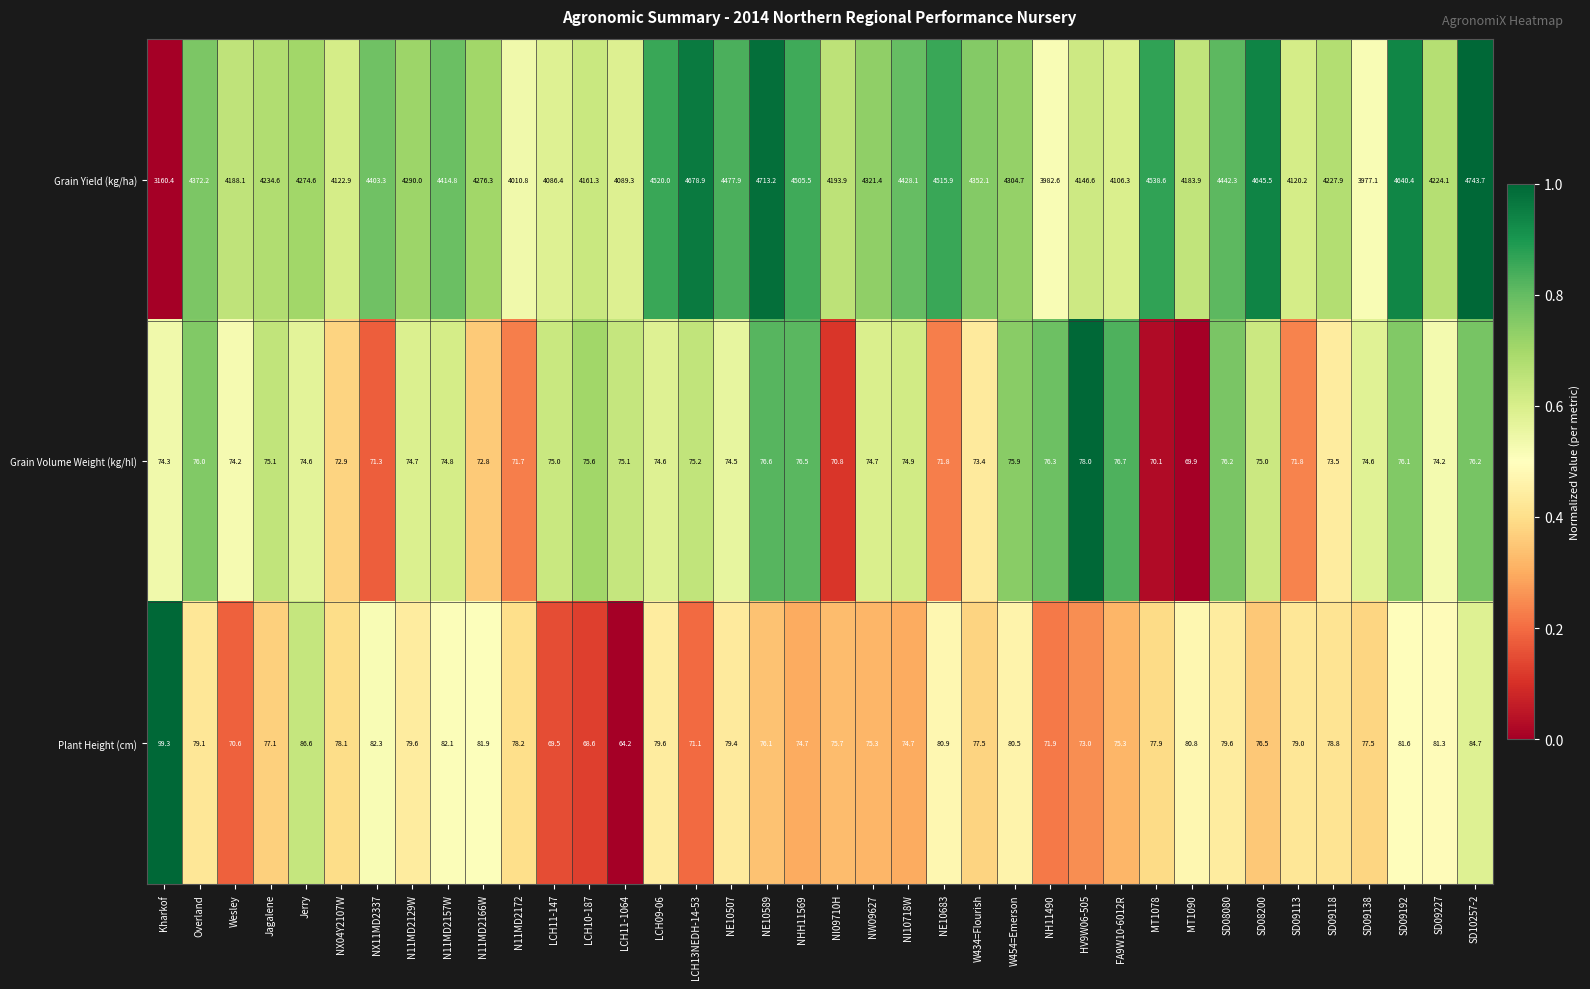

Which series has the largest total across all categories?

Grain Yield (kg/ha)